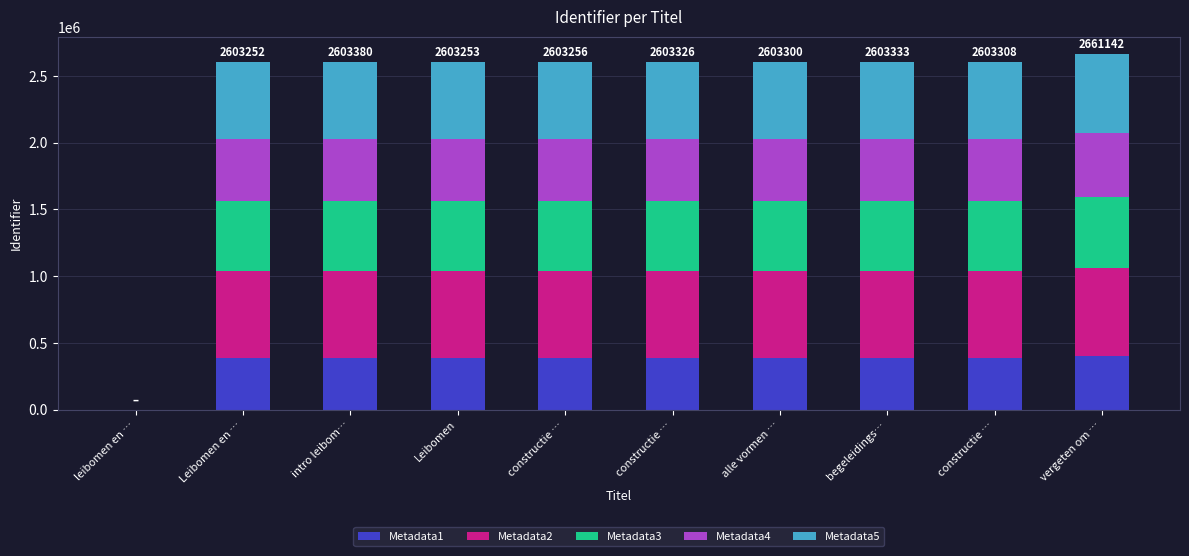

What is the difference between the Metadata5 values at intro leibom… and Leibomen en …?

27